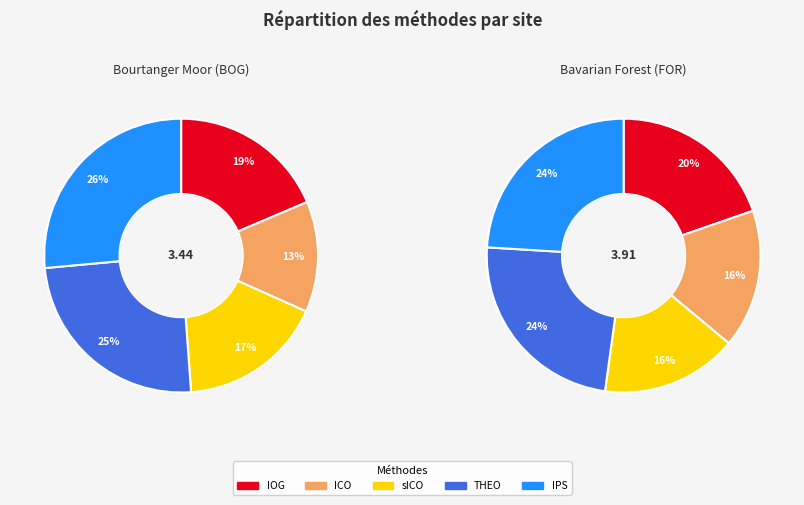

What portion of the pie excludes 2?

82.8%